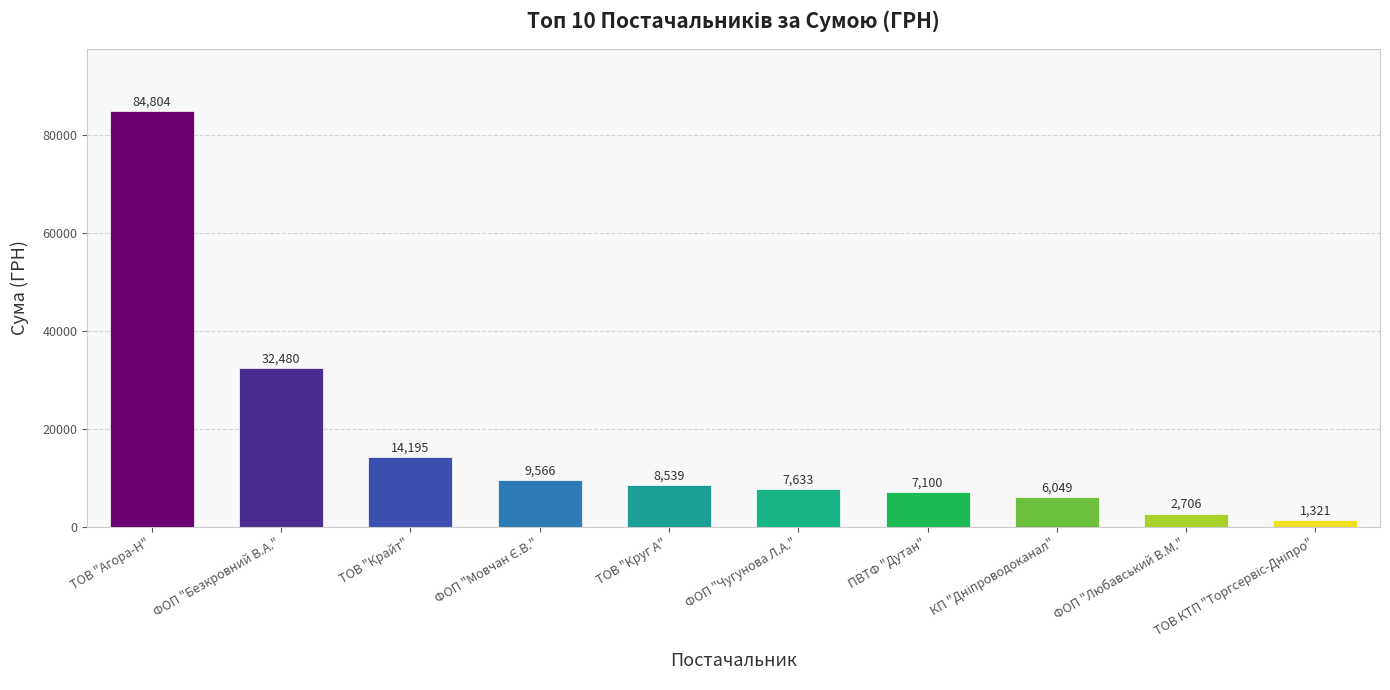

Approximately how many times larger is the value at ПВТФ "Дутан" compared to ТОВ "Круг А"?

0.8